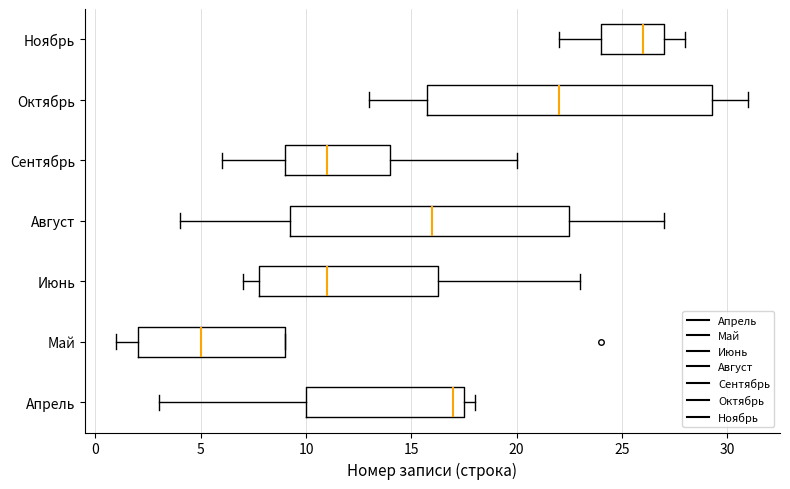

Reading bottom to top, transcribe this box plot: for each box, give where its median line is, the range the box spans, and where its two whiskers end, as read against the x-axis. The values are not printed on the chart, so give them approximately, as read against the axis.

Апрель: median 17.0, box 10.0 to 17.5, whiskers 3.0 to 18.0
Май: median 5.0, box 2.0 to 9.0, whiskers 1.0 to 9.0
Июнь: median 11.0, box 8.0 to 16.5, whiskers 7.0 to 23.0
Август: median 16.0, box 9.5 to 22.5, whiskers 4.0 to 27.0
Сентябрь: median 11.0, box 9.0 to 14.0, whiskers 6.0 to 20.0
Октябрь: median 22.0, box 16.0 to 29.5, whiskers 13.0 to 31.0
Ноябрь: median 26.0, box 24.0 to 27.0, whiskers 22.0 to 28.0